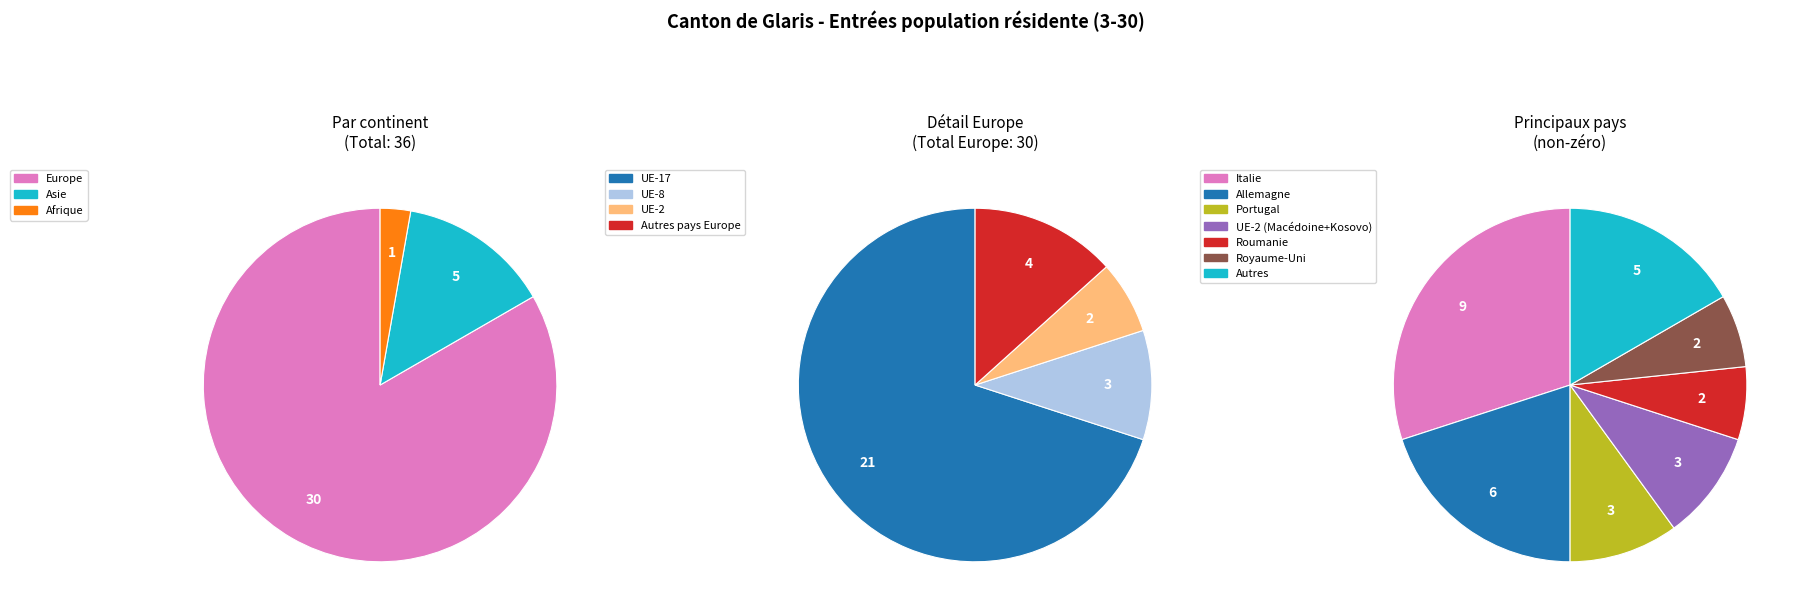

Which slice is the largest?

Europe